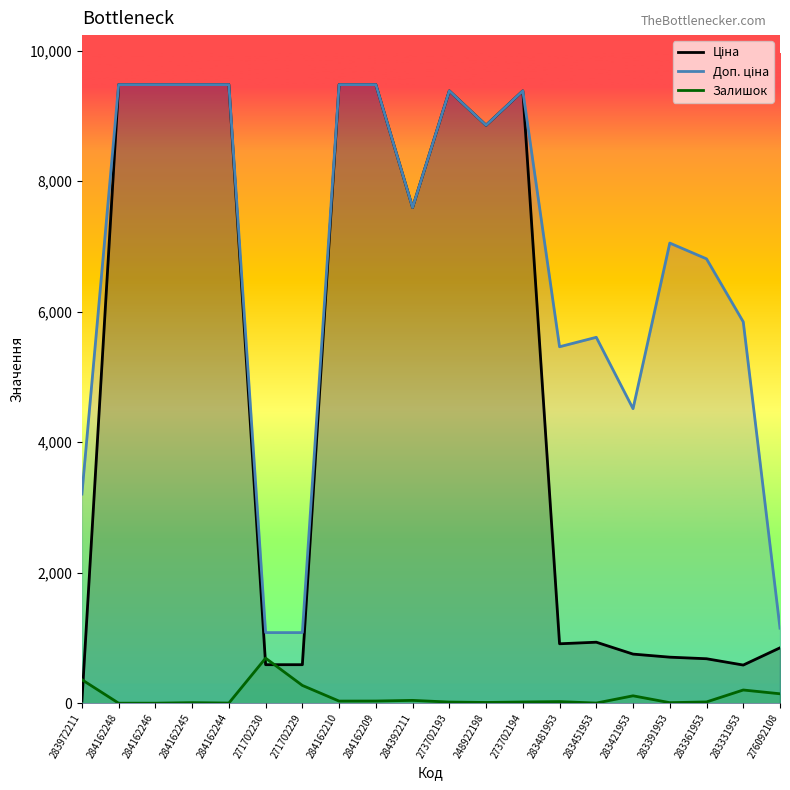

What is the average value of the Залишок series?

99.9